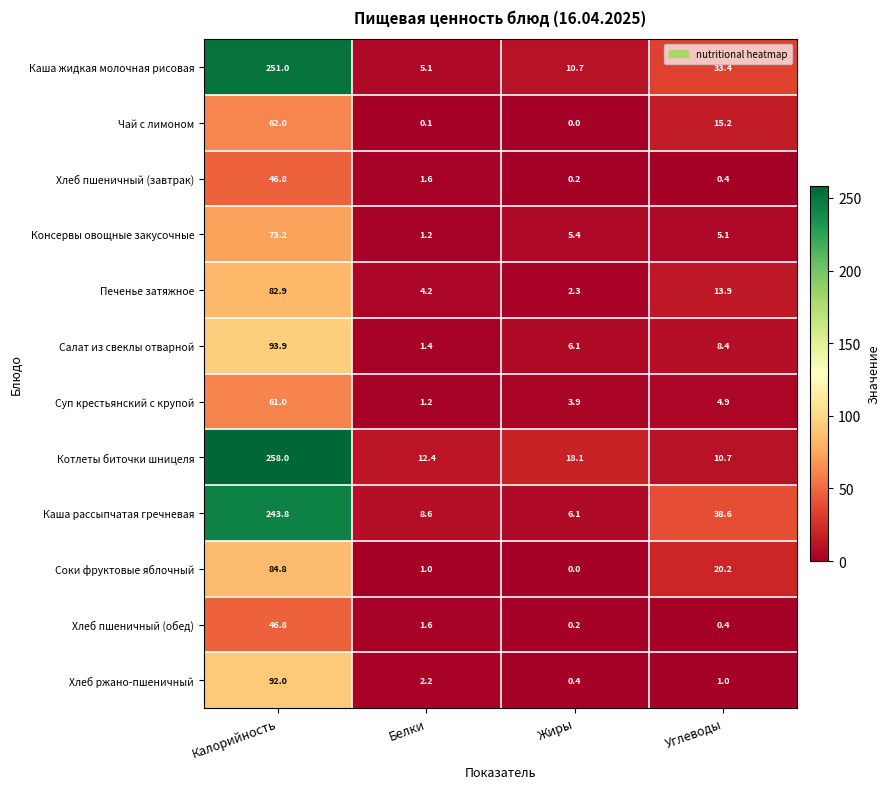

How many categories are shown in the chart?

4